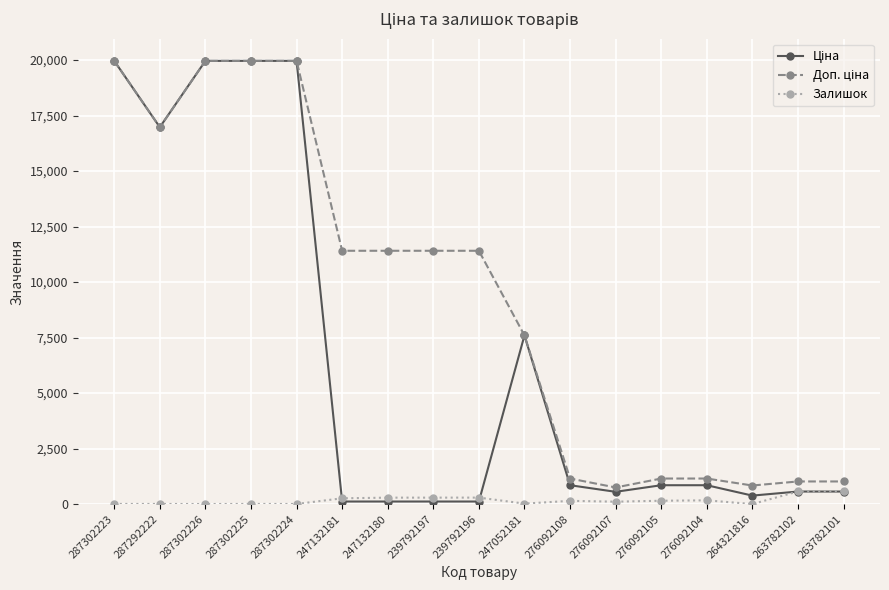

At how many categories does at least one series exceed 5877?

10